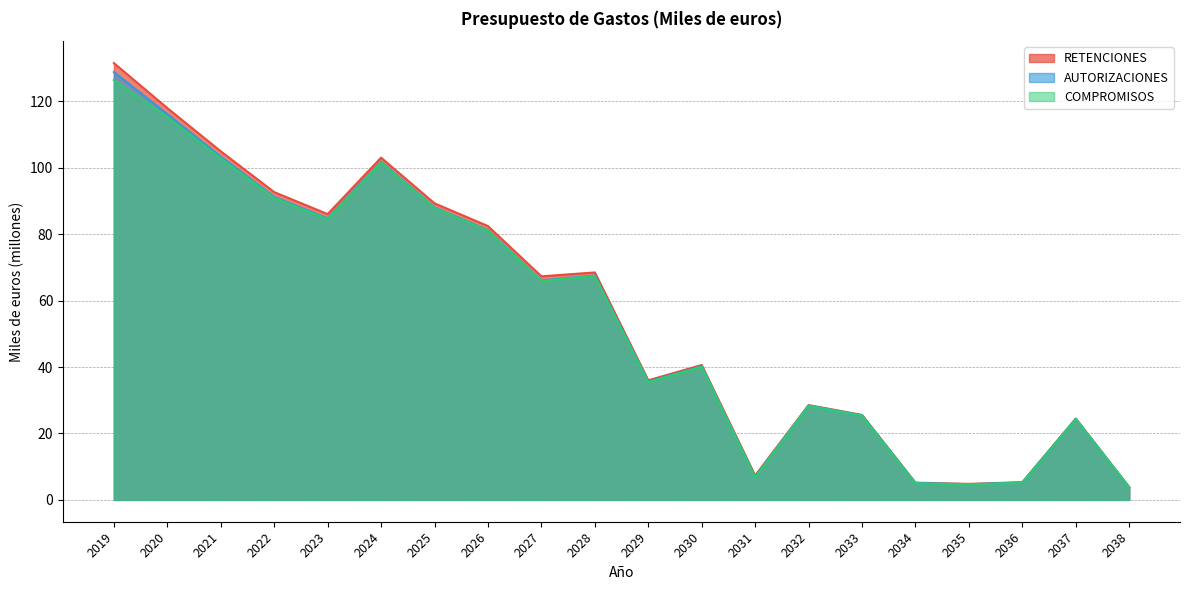

What is the total value across all series at 2029?

107.0